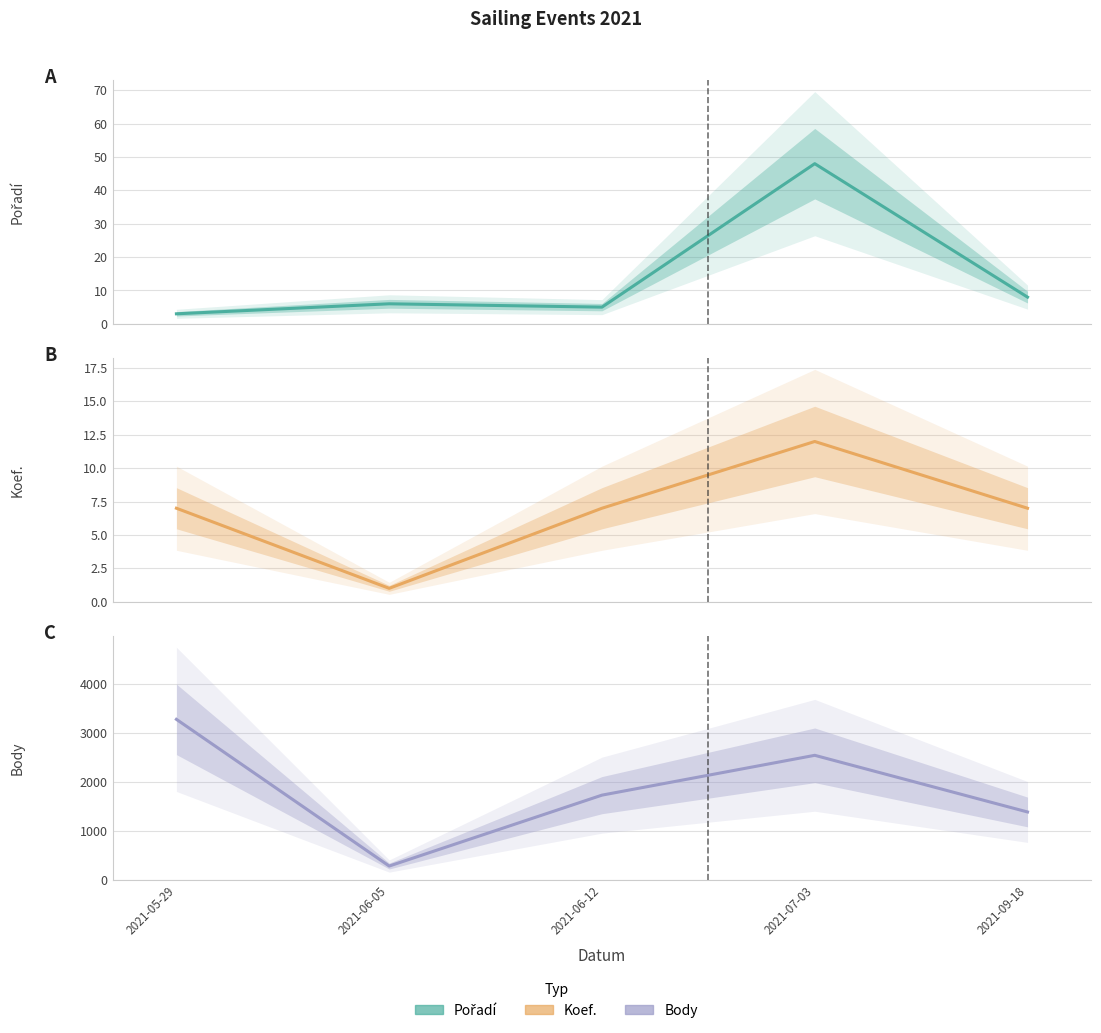

At which category does the chart reach its minimum across all series?

2021-06-05